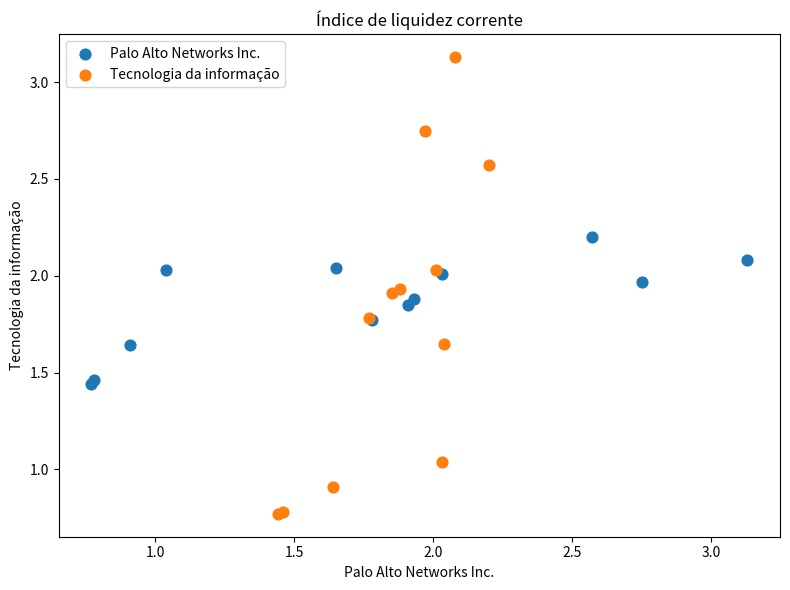

Which series contains the lowest Y value?

Tecnologia da informação